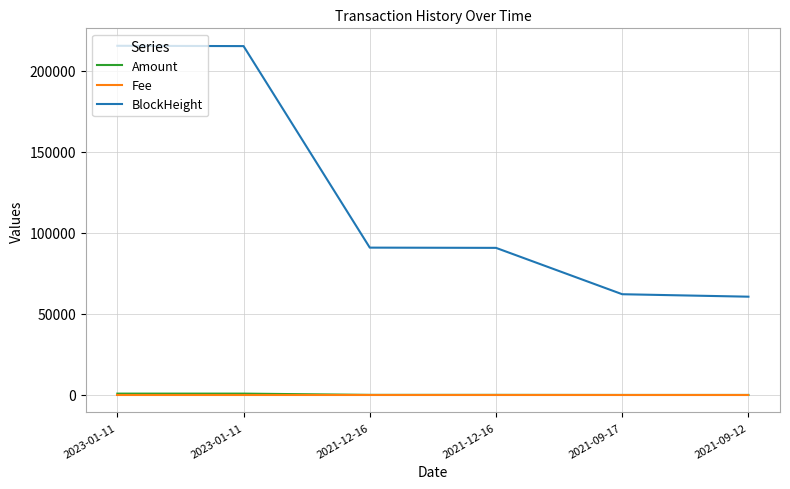

Rank the series at 2021-09-17 from lowest to highest value.

Fee, Amount, BlockHeight